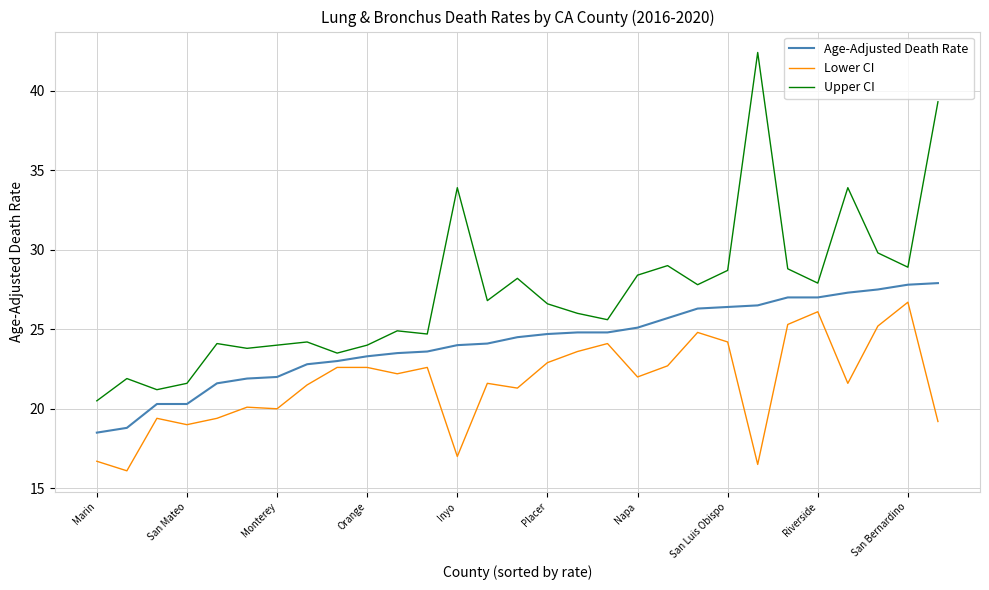

Which series has the widest spread of values?

Upper CI